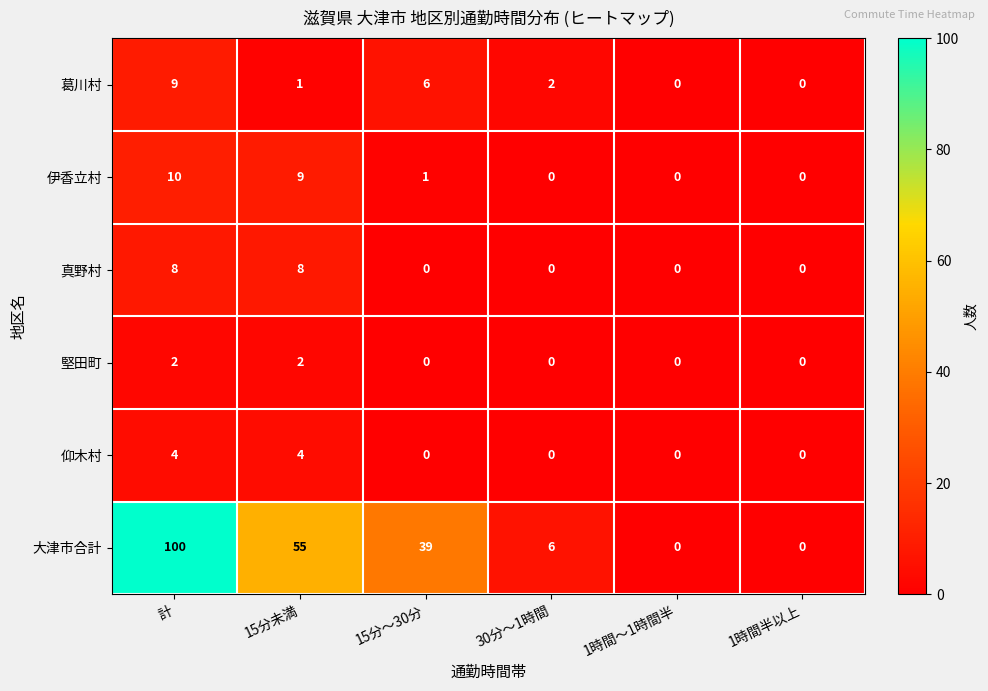

Which series has the widest spread of values?

大津市合計